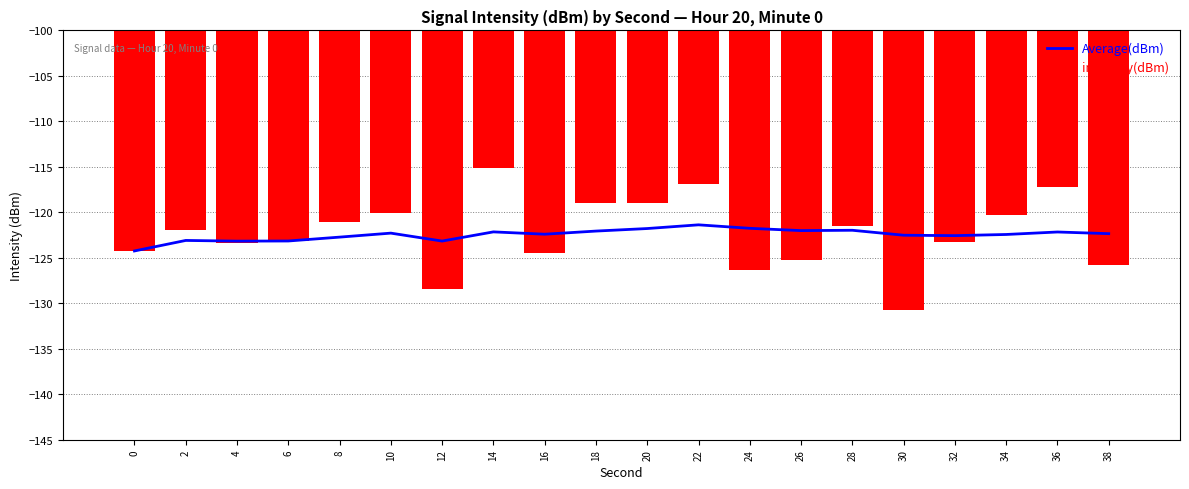

How many data points in Average(dBm) are less than -122?

16